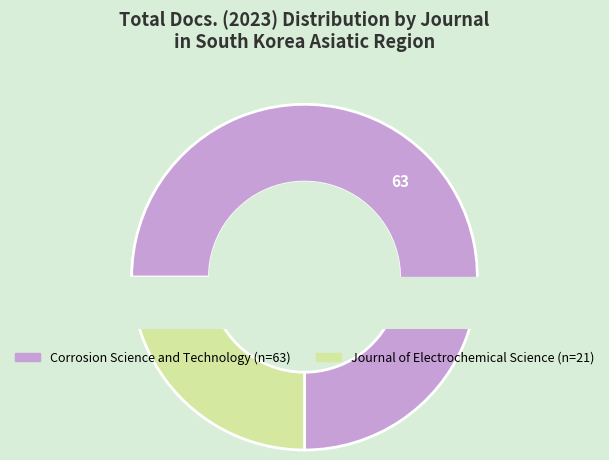

To the nearest percent, what is the difference between the Corrosion Science and Technology and Journal of Electrochemical Science slice percentages?

50%